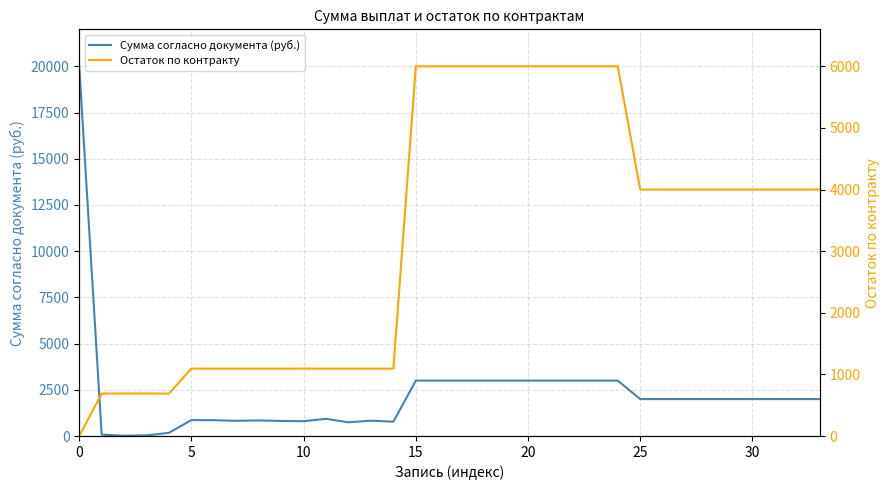

At how many categories does at least one series exceed 7602?

1